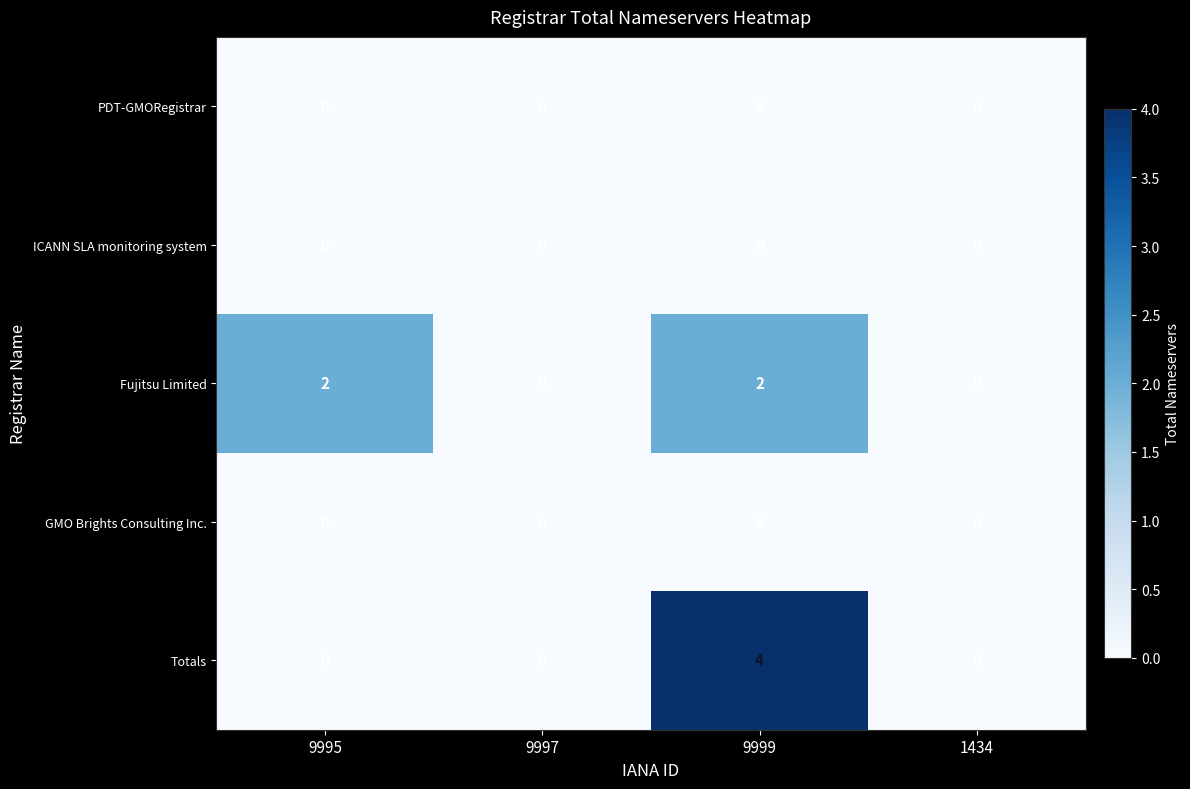

At how many categories does at least one series exceed 3?

1